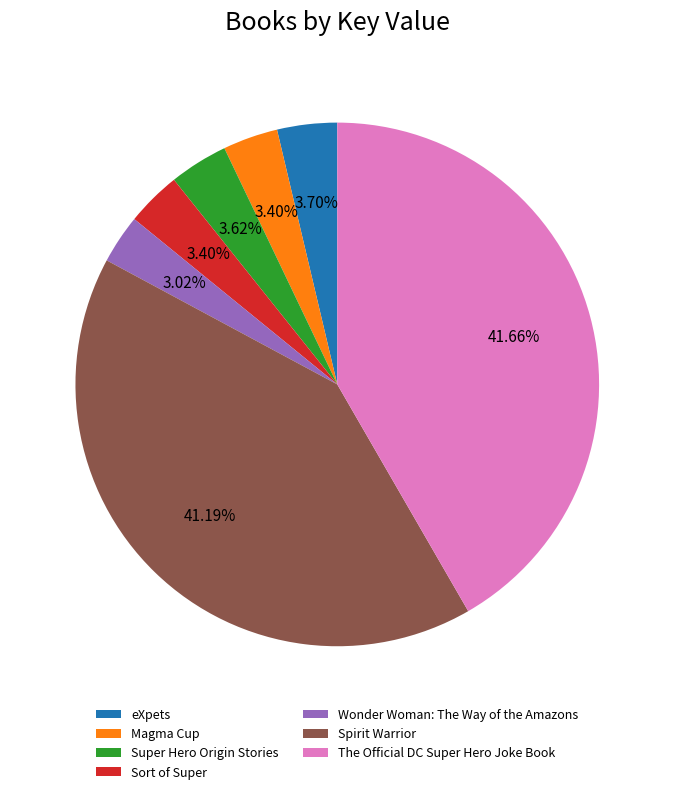

Is it true that Super Hero Origin Stories is 10% of the pie?

False